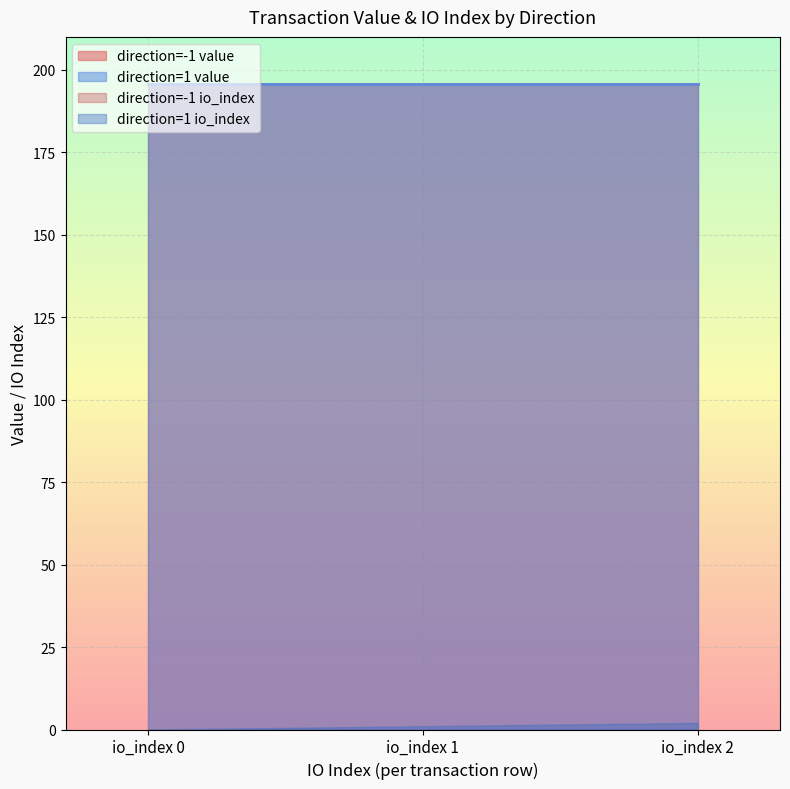

Does the chart display data point markers on the line(s)?

No